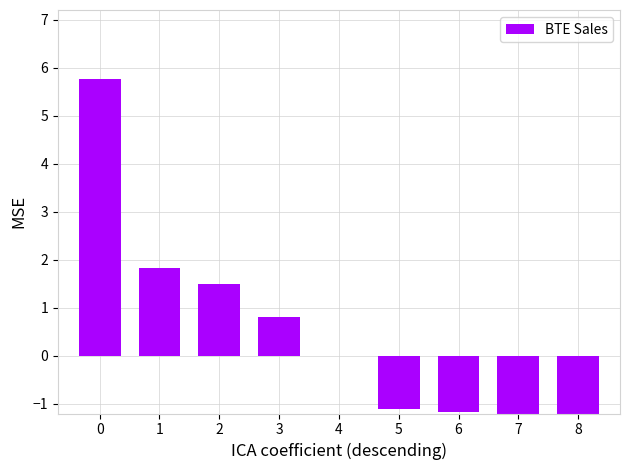

Reading right to left, extract all data points from this chart.

8=-1.2	7=-1.2	6=-1.2	5=-1.1	4=0.0	3=0.8	2=1.5	1=1.8	0=5.8